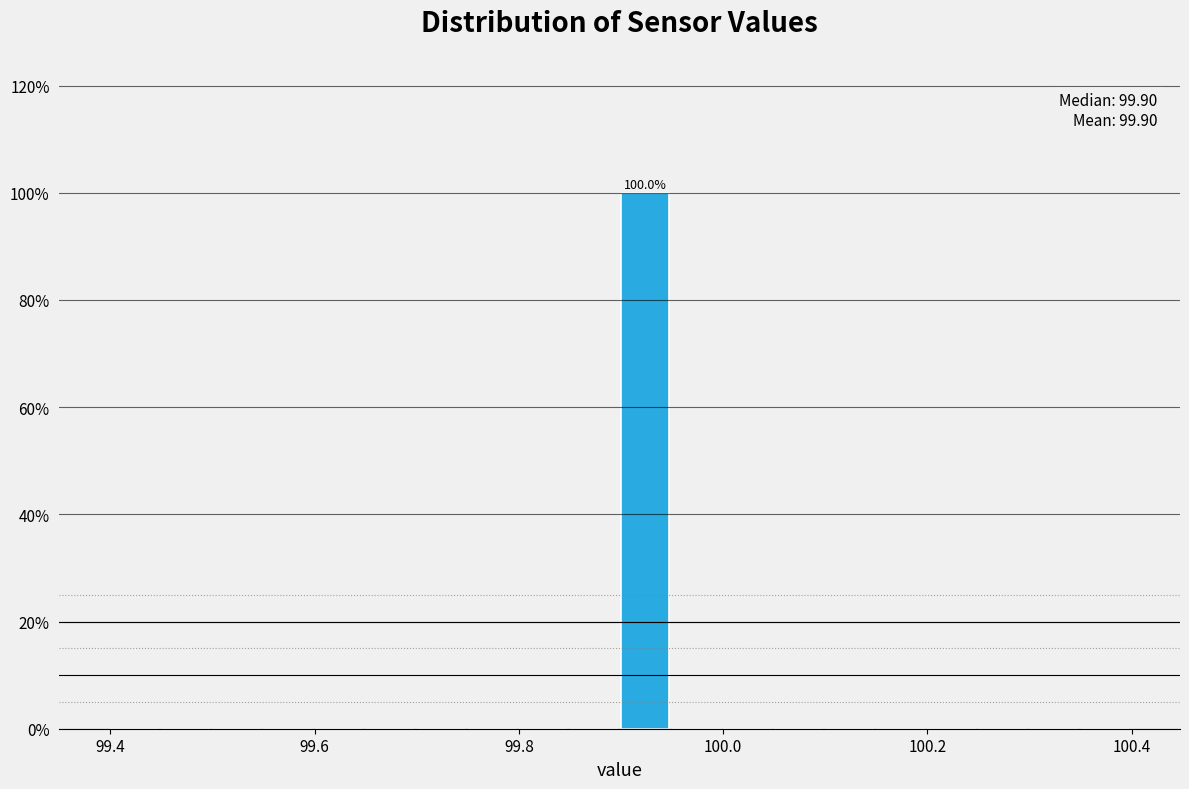

Read against the x-axis, roughly where is the centre of the tallest bar?

99.92